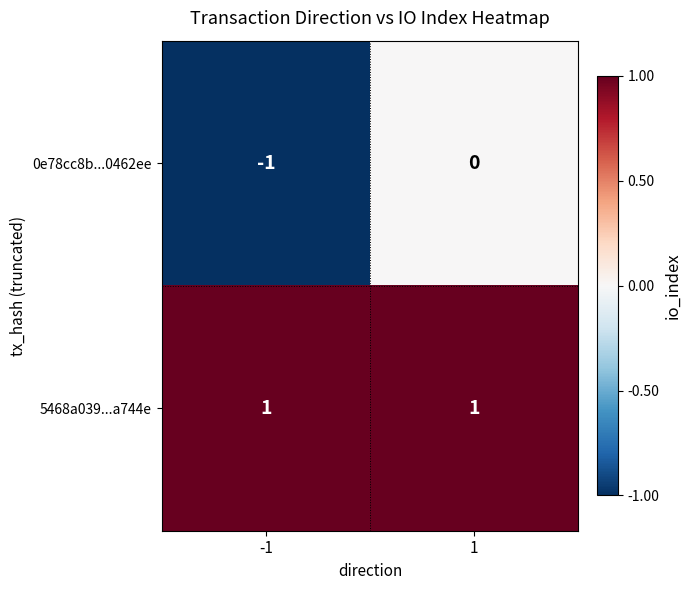

At -1, list the series in order from smallest to largest.

0e78cc8b...0462ee, 5468a039...a744e